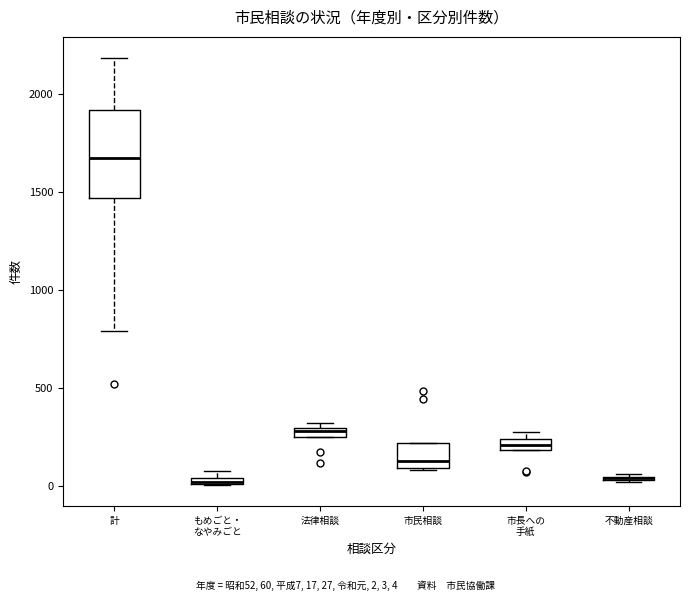

Where is the lower edge of the box for 法律相談 on the y-axis? The values are not printed on the chart, so give them approximately, as read against the axis.

250